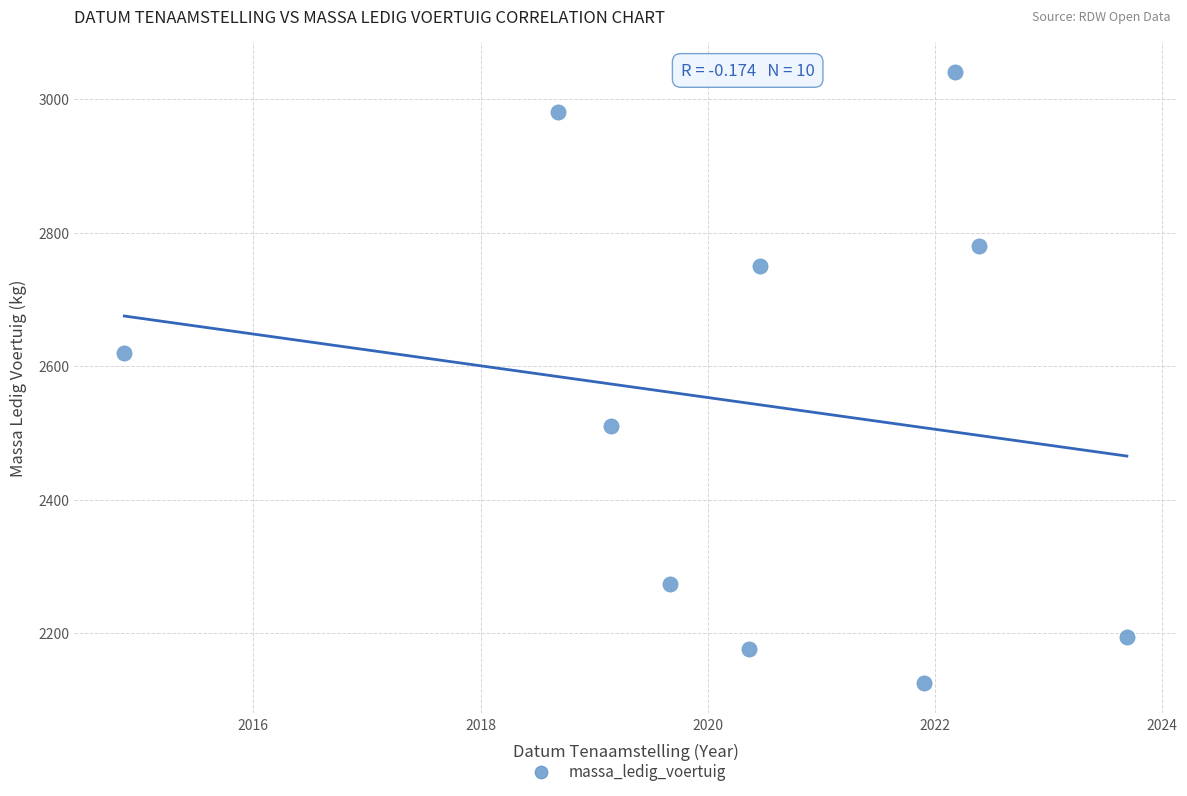

What Y value in the scatter plot is closest to 2583?

2620